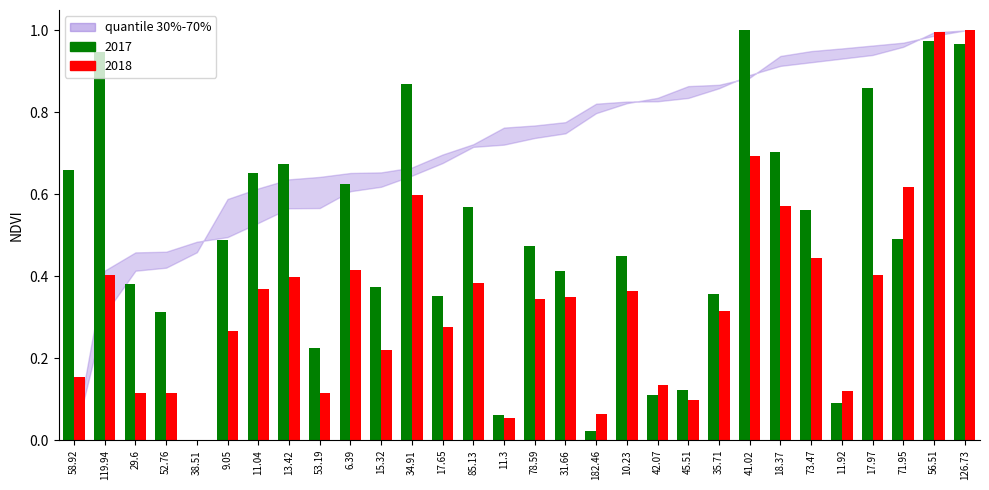

Which category has the highest value in the 2017 series?

41.02